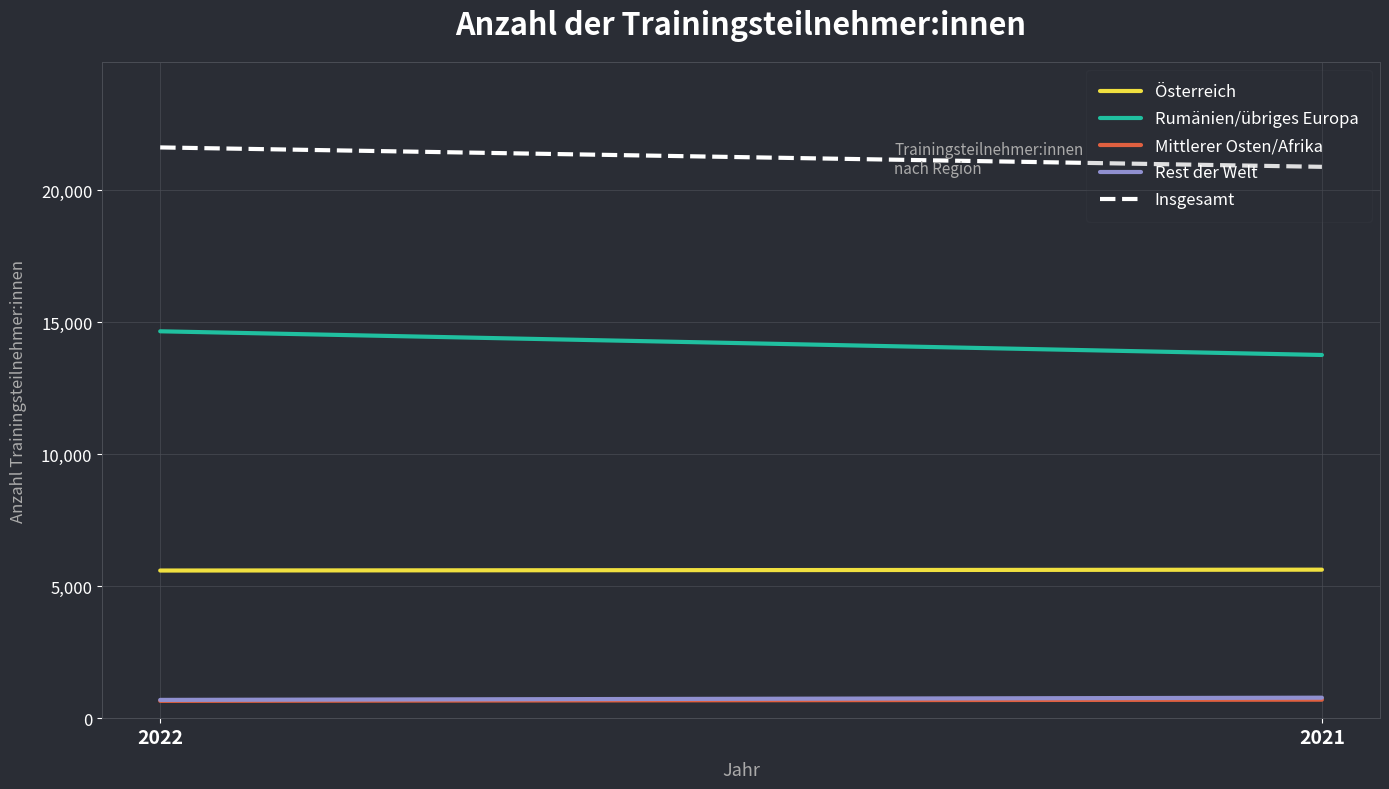

What is the highest value of the Österreich series?

5632